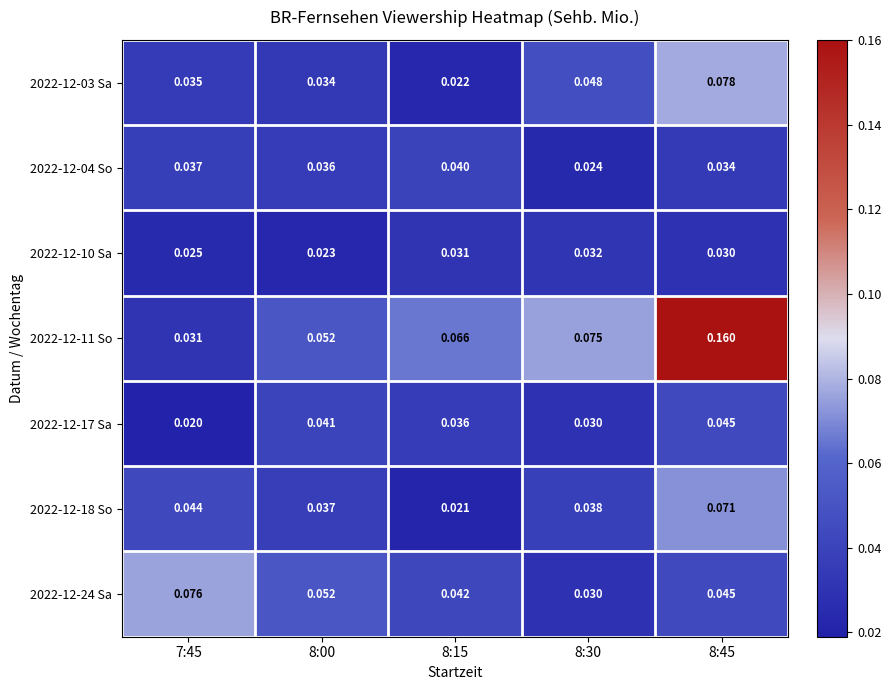

Is the value of 2022-12-11 So at 7:45 greater than the value of 2022-12-24 Sa at 8:00?

No